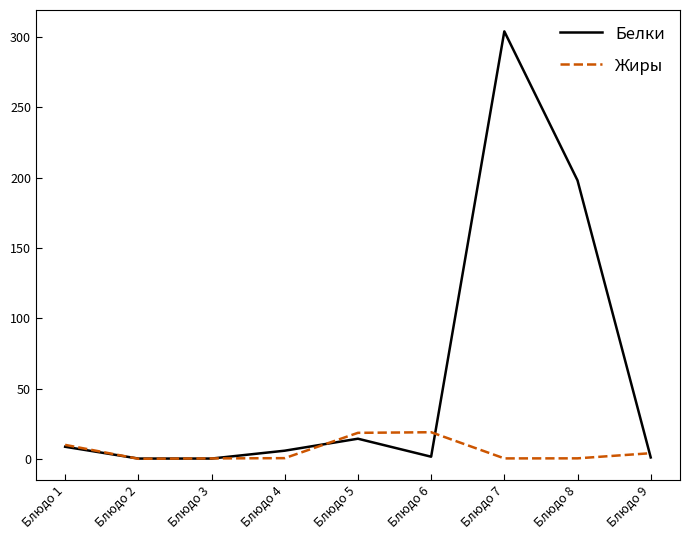

Which series has the widest spread of values?

Белки